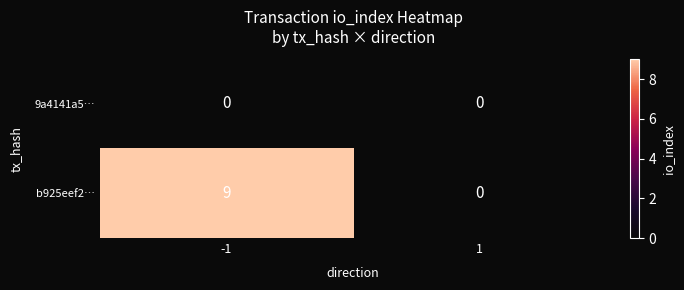

List the series in order of their peak value, highest first.

b925eef2…, 9a4141a5…